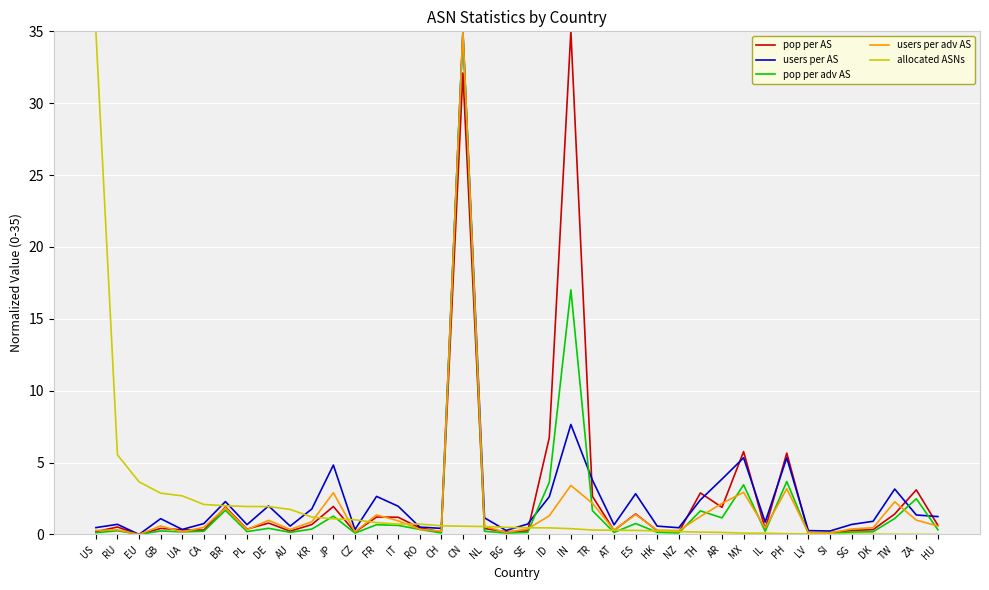

At which category is the sum across all series the highest?

CN